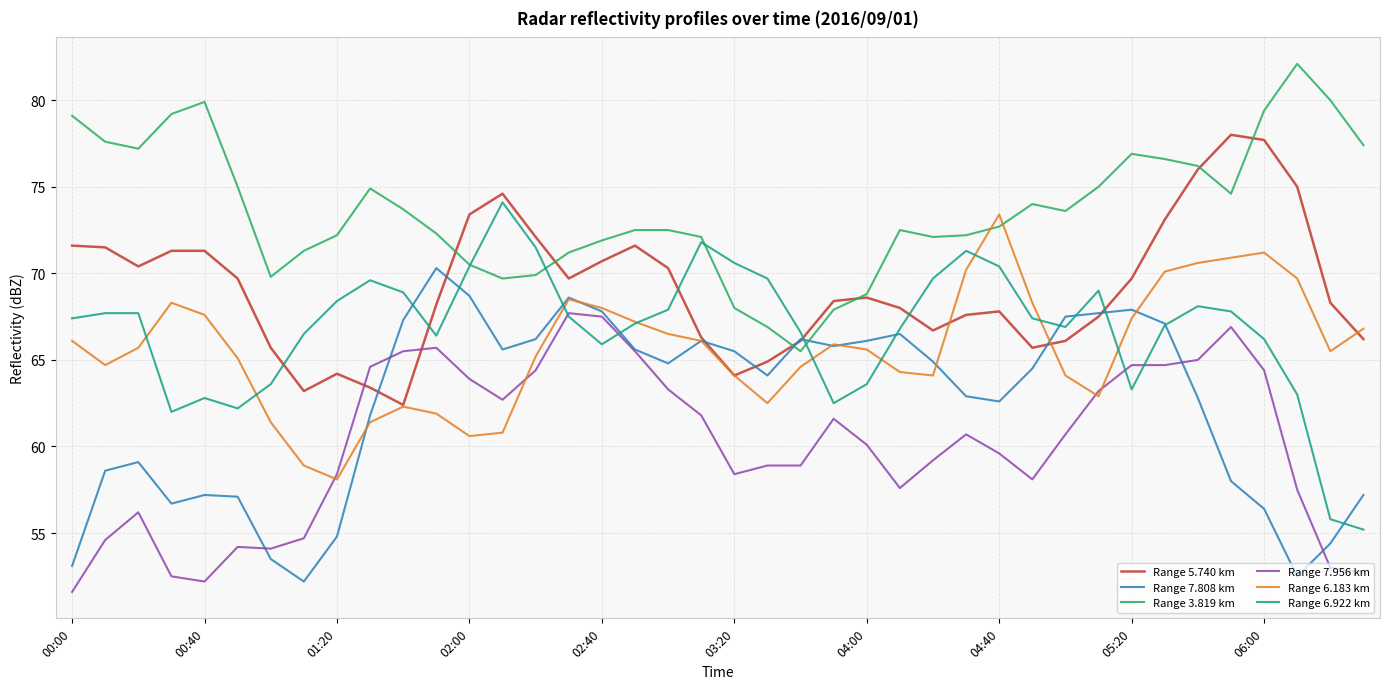

How many series are shown in this chart?

6